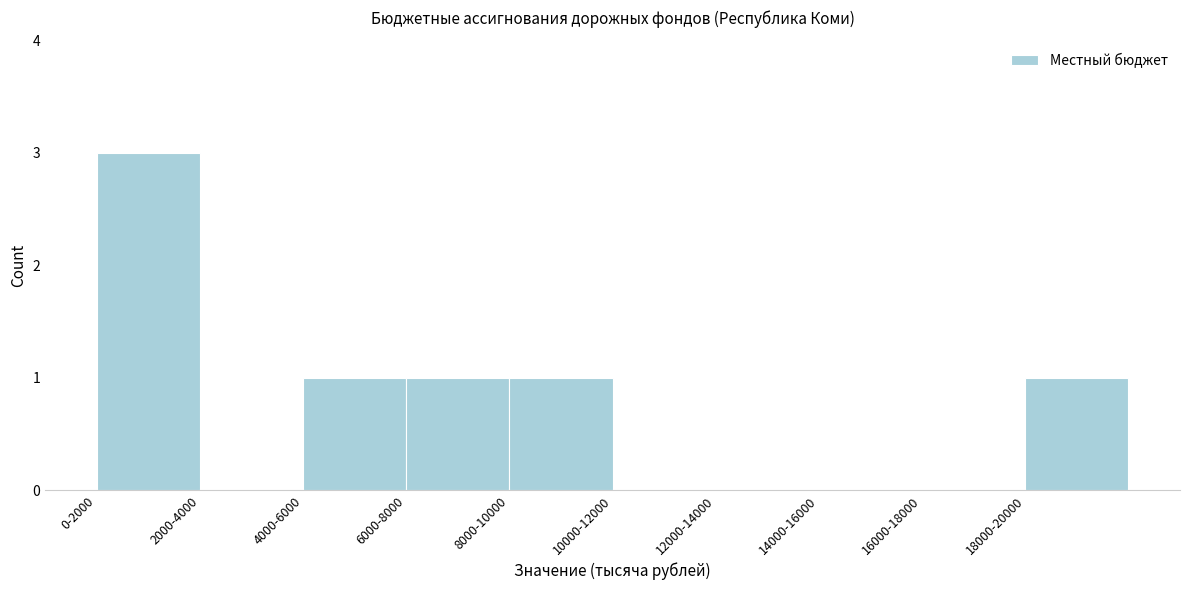

Reading right to left, what are all the values shown in this chart?

18000-20000=1	16000-18000=0	14000-16000=0	12000-14000=0	10000-12000=0	8000-10000=1	6000-8000=1	4000-6000=1	2000-4000=0	0-2000=3